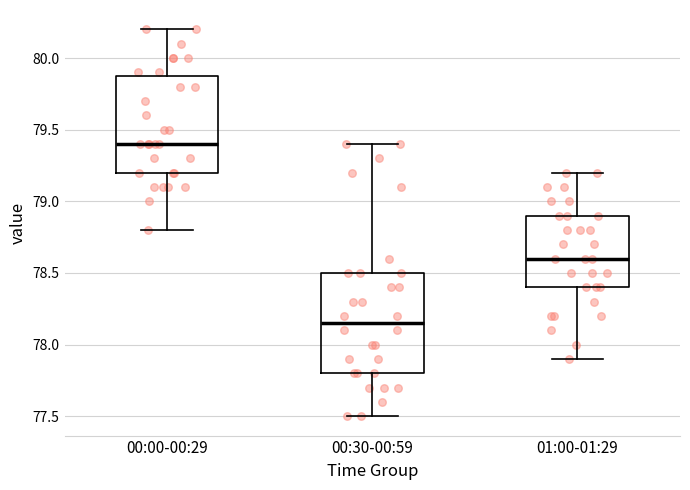

Which box's median line is the highest?

00:00-00:29